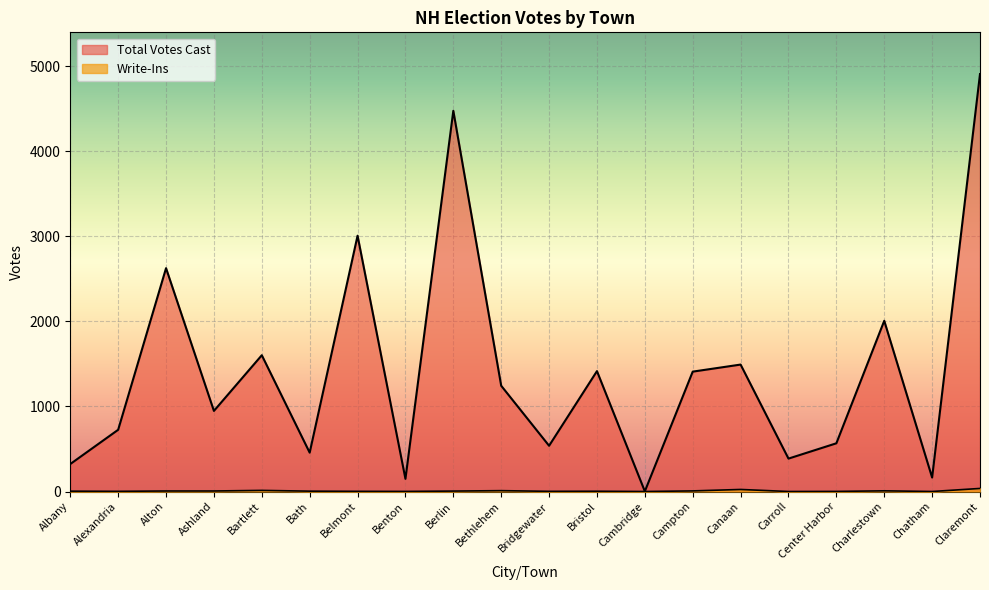

Does the chart display data point markers on the line(s)?

No